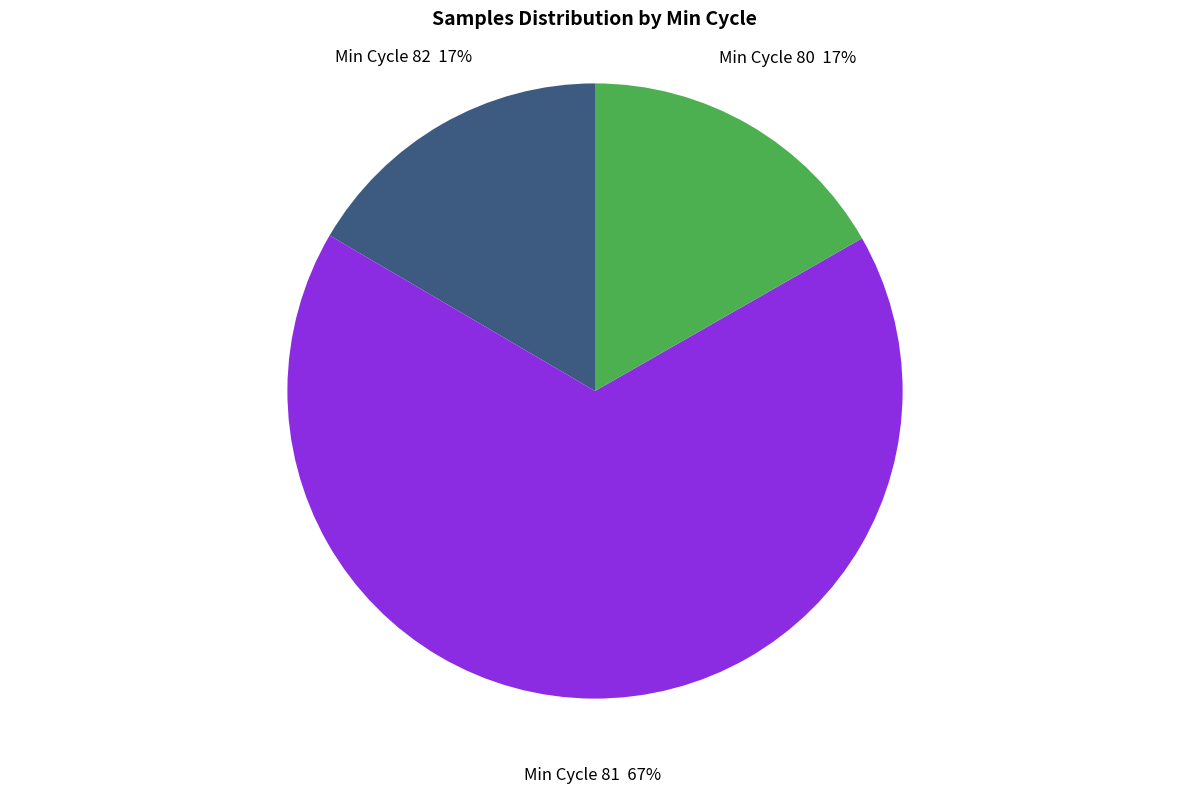

How many segments does this pie chart have?

3